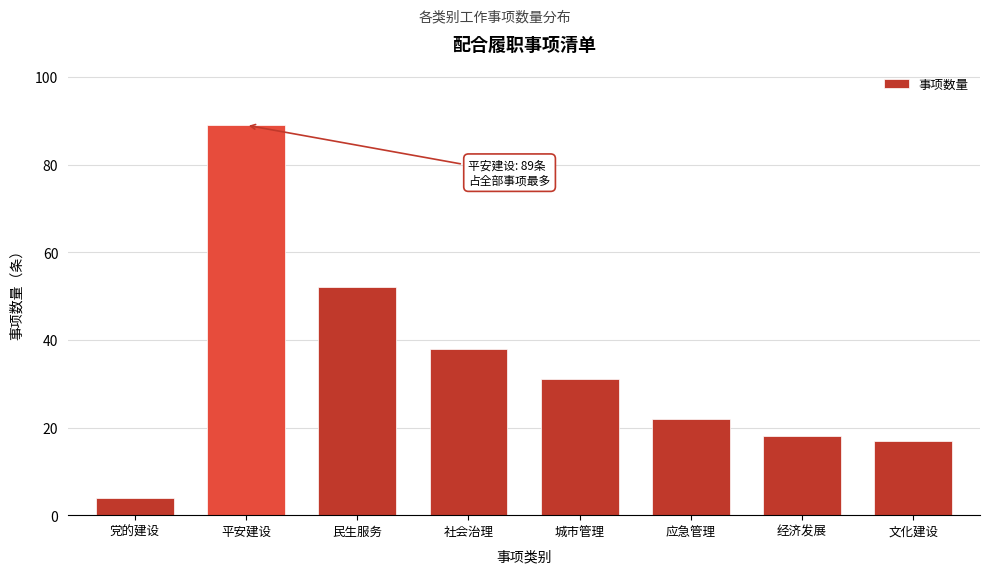

Reading right to left, what are all the values shown in this chart?

文化建设=17	经济发展=18	应急管理=22	城市管理=31	社会治理=38	民生服务=52	平安建设=89	党的建设=4